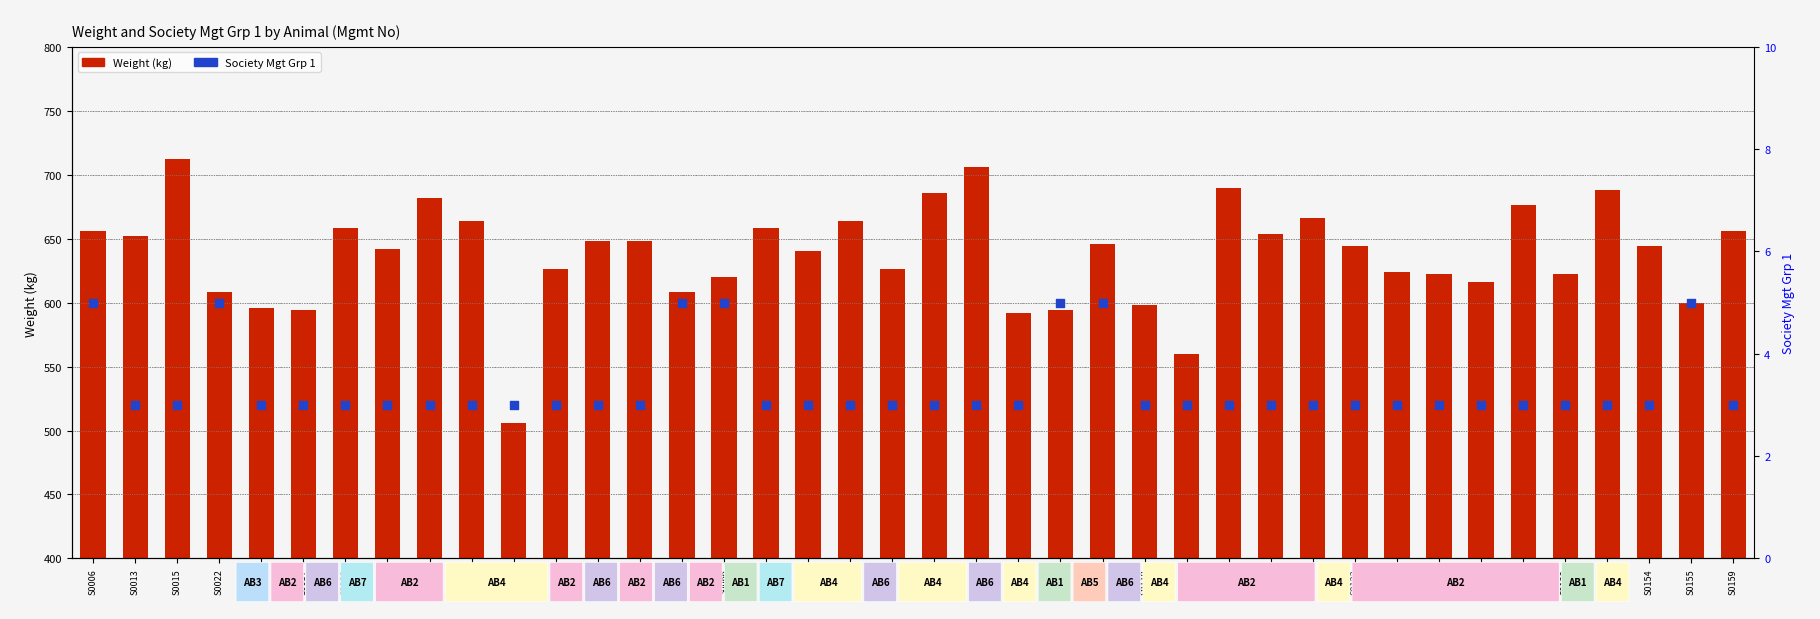

Which series reaches the maximum Y coordinate?

Weight (kg)